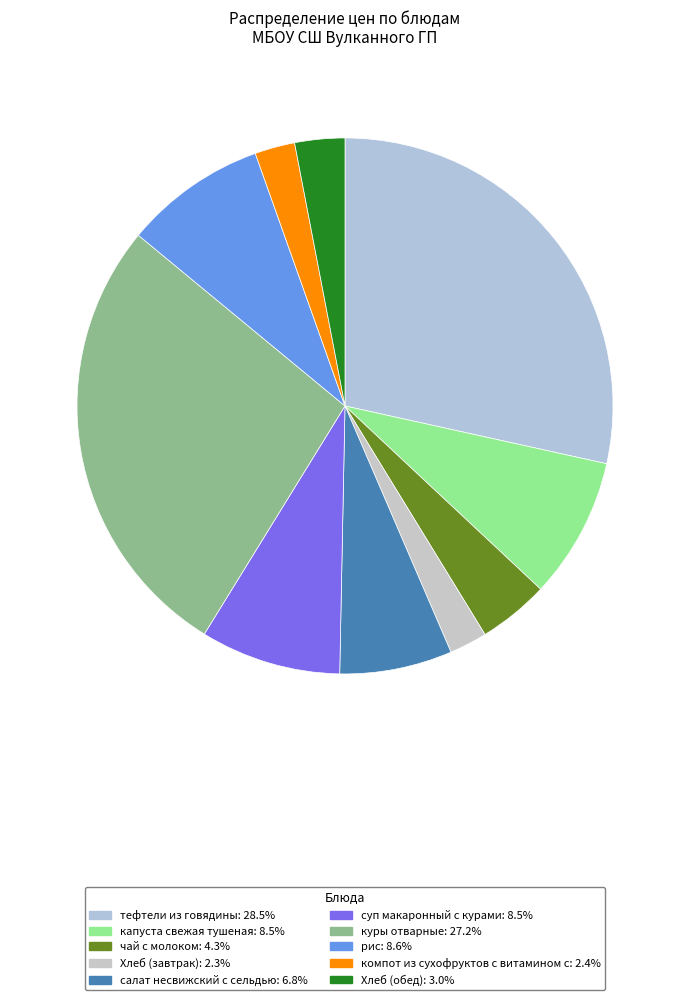

What percentage is the Хлеб (завтрак) slice, to the nearest percent?

2%